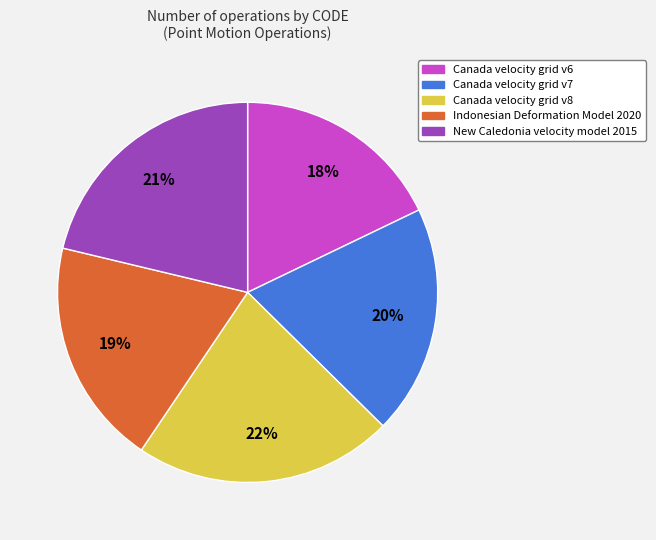

To the nearest percent, what is the average slice percentage?

20%